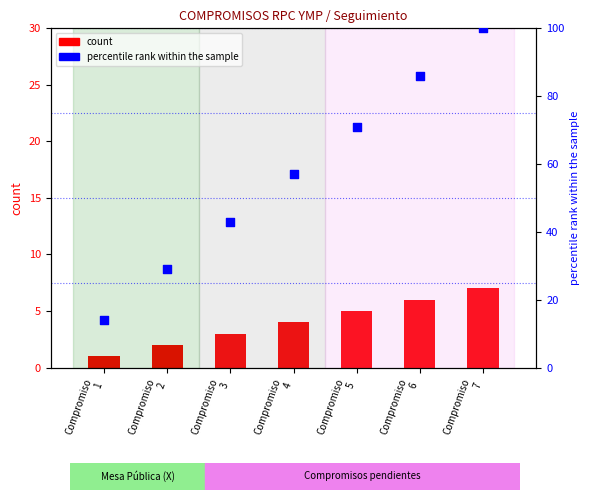

Which series has the largest total across all categories?

percentile rank within the sample